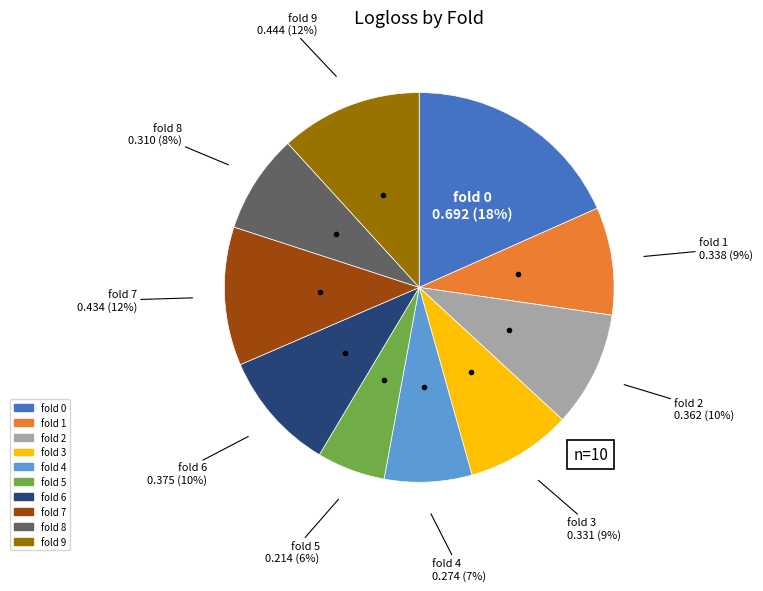

Does any single category account for the majority?

No